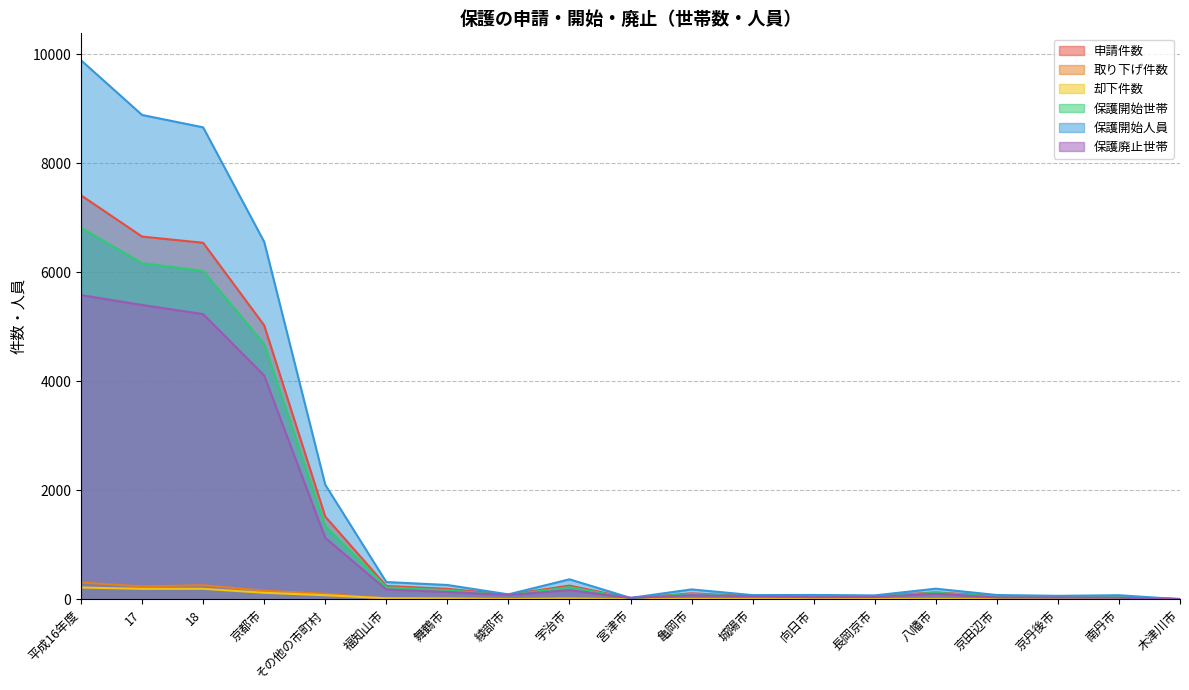

Where is the first local minimum for 保護開始世帯?

綾部市